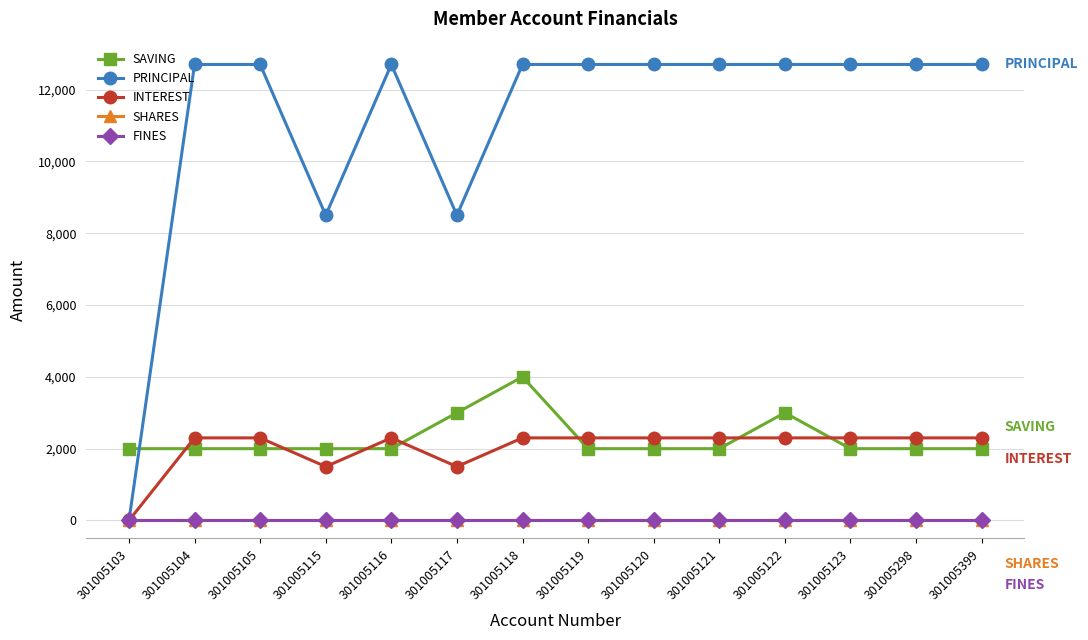

True or false: SAVING and SHARES intersect in this chart.

False